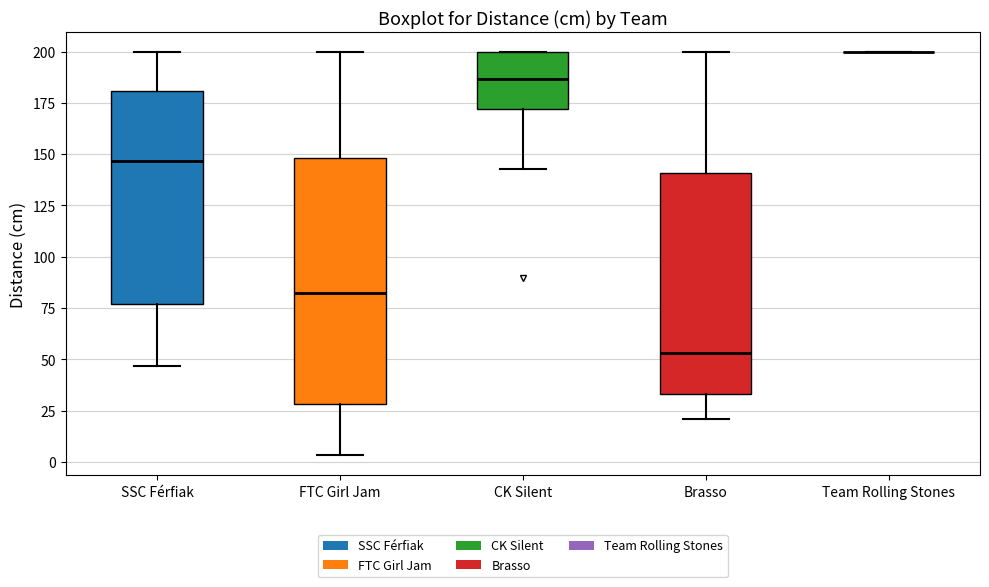

Reading left to right, transcribe this box plot: for each box, give where its median line is, the range the box spans, and where its two whiskers end, as read against the y-axis. The values are not printed on the chart, so give them approximately, as read against the axis.

SSC Férfiak: median 145, box 75 to 180, whiskers 45 to 200
FTC Girl Jam: median 80, box 30 to 150, whiskers 5 to 200
CK Silent: median 185, box 170 to 200, whiskers 145 to 200
Brasso: median 55, box 35 to 140, whiskers 20 to 200
Team Rolling Stones: box collapsed to a line at 200, whiskers 200 to 200